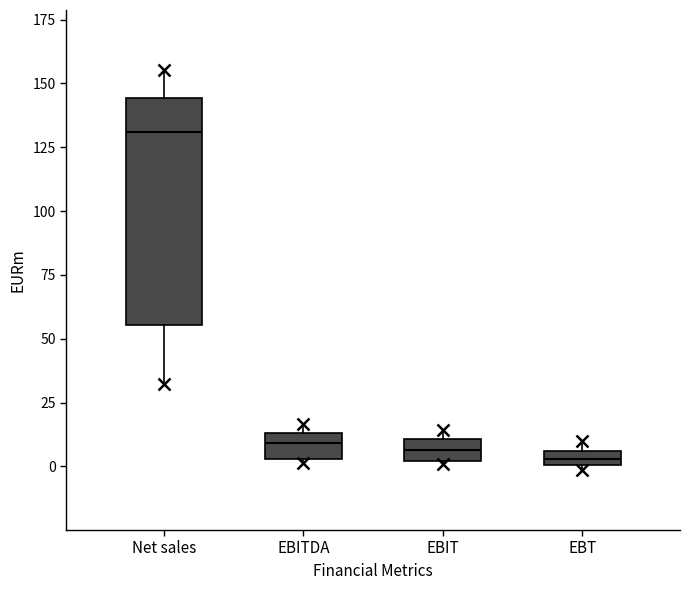

Which box's median line is the highest?

Net sales